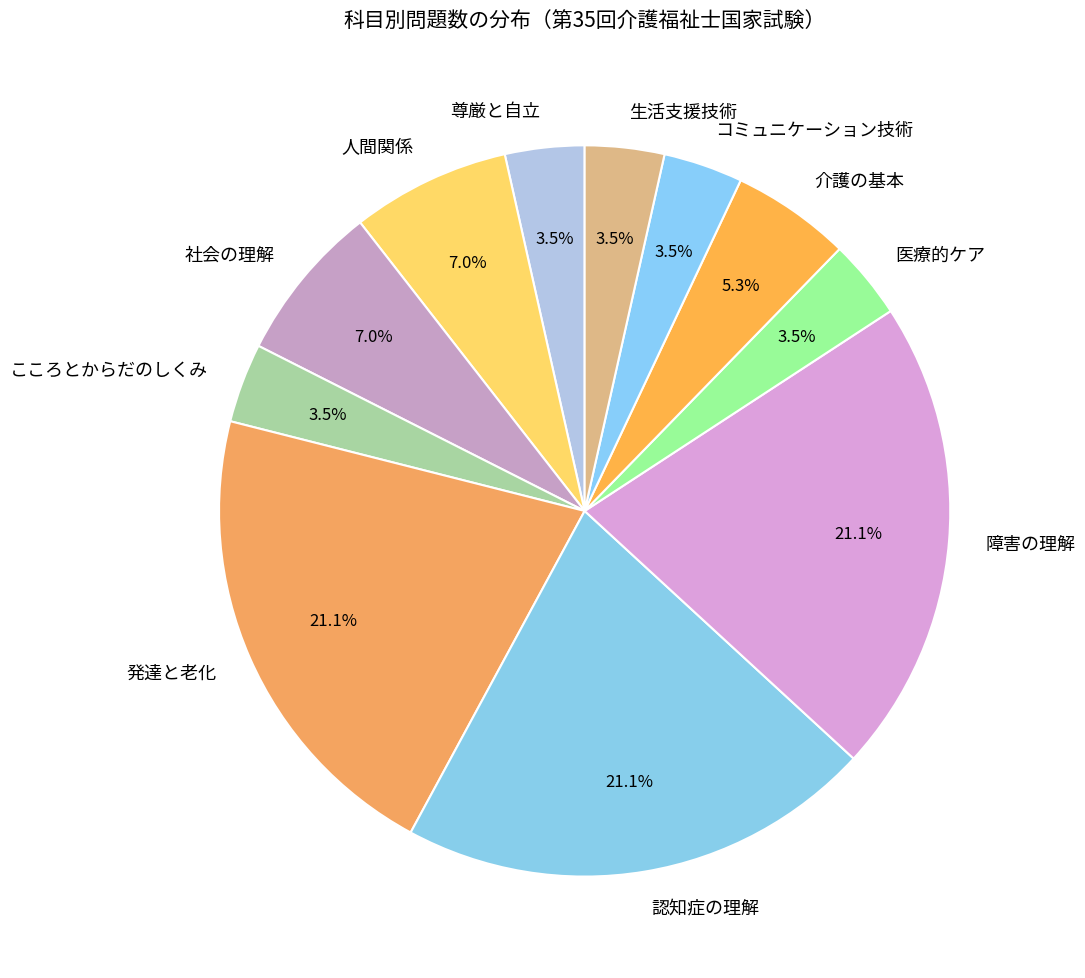

Between 尊厳と自立 and 障害の理解, which is larger?

障害の理解